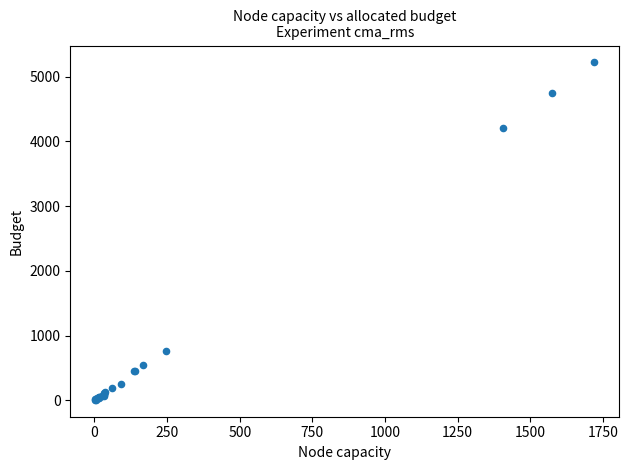

What Y value in the scatter plot is closest to 2614?

4202.3